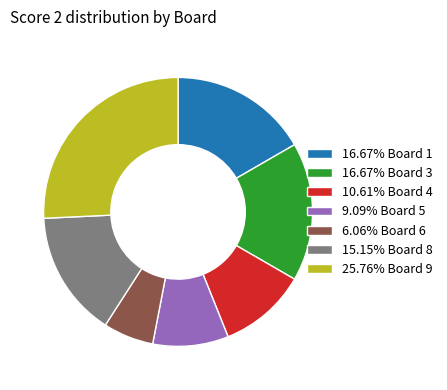

Approximately how many times larger is the value at 6.06% Board 6 compared to 15.15% Board 8?

0.4